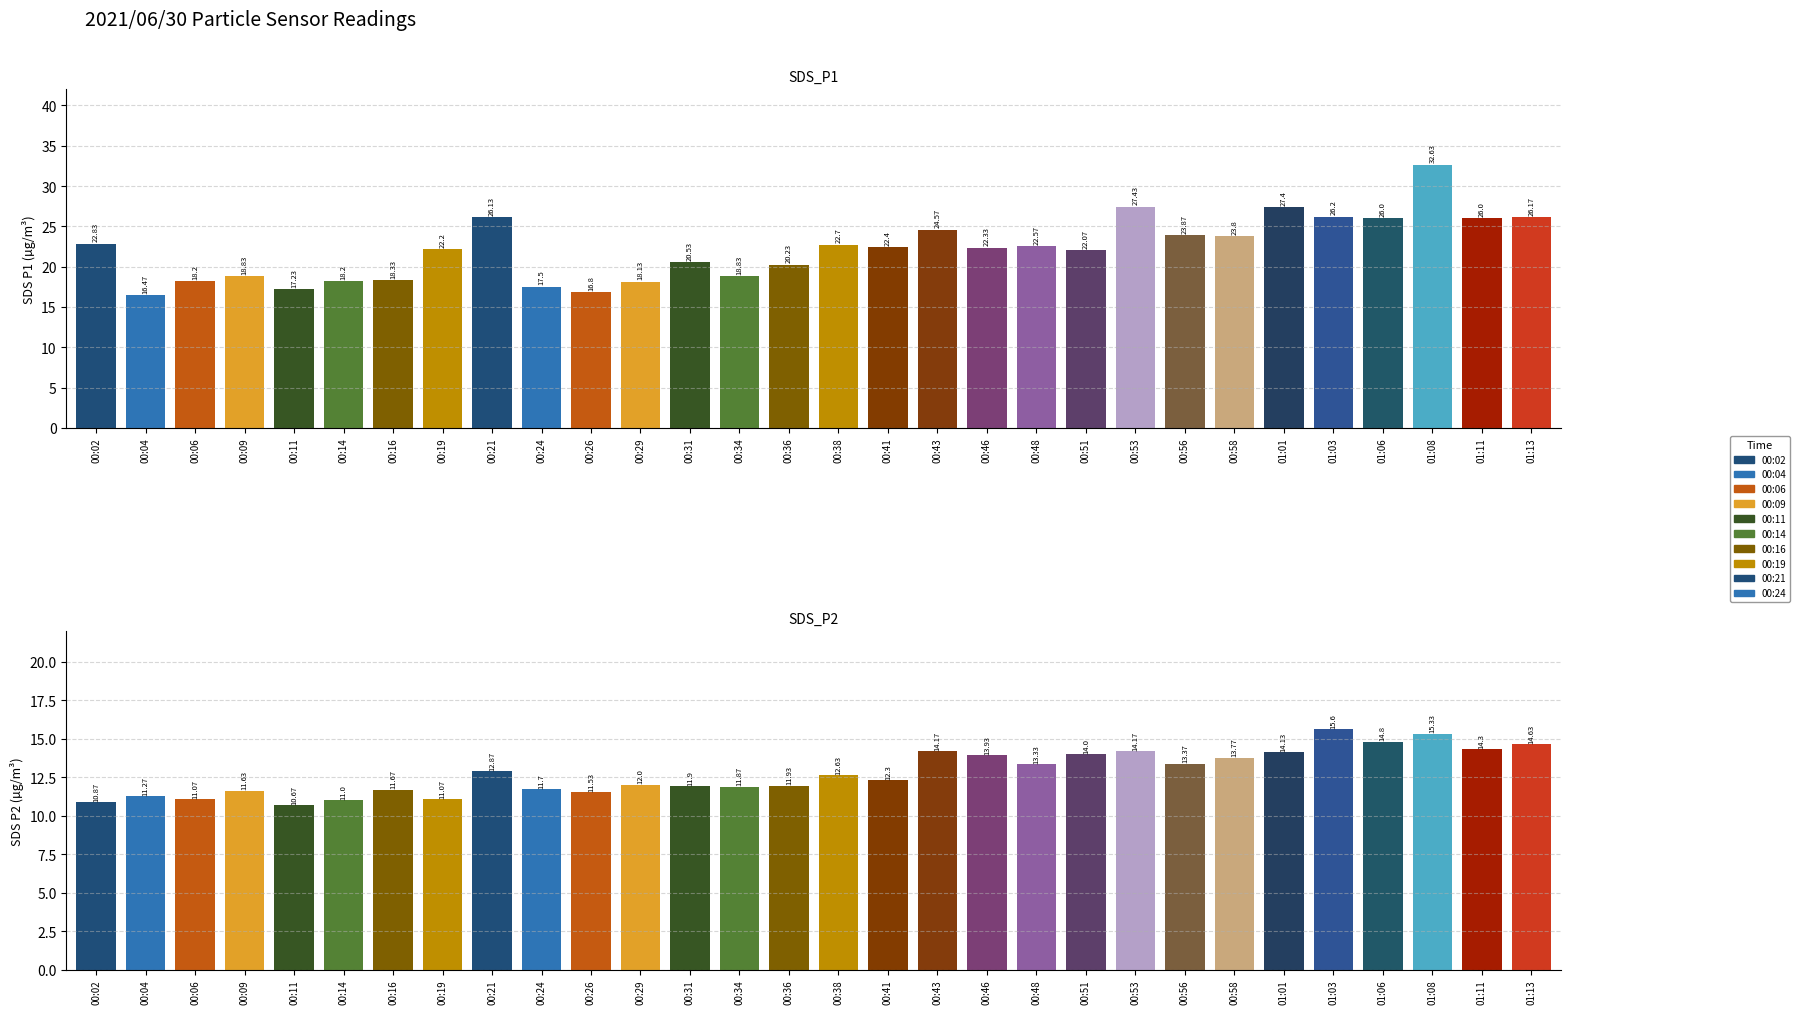

Are the bars grouped side by side (vs. stacked)?

Yes